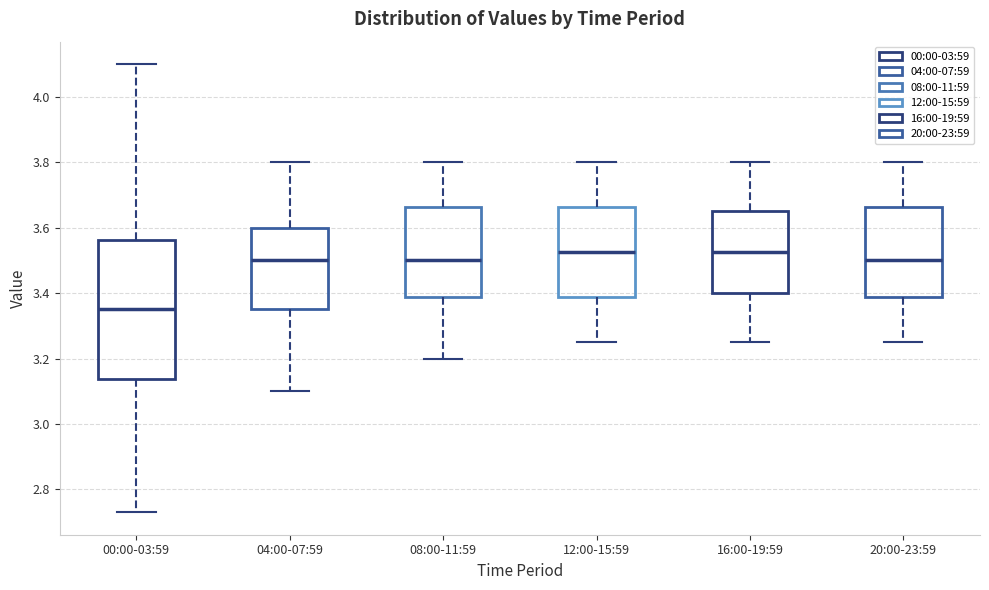

Where is the lower edge of the box for 20:00-23:59 on the y-axis? The values are not printed on the chart, so give them approximately, as read against the axis.

3.38